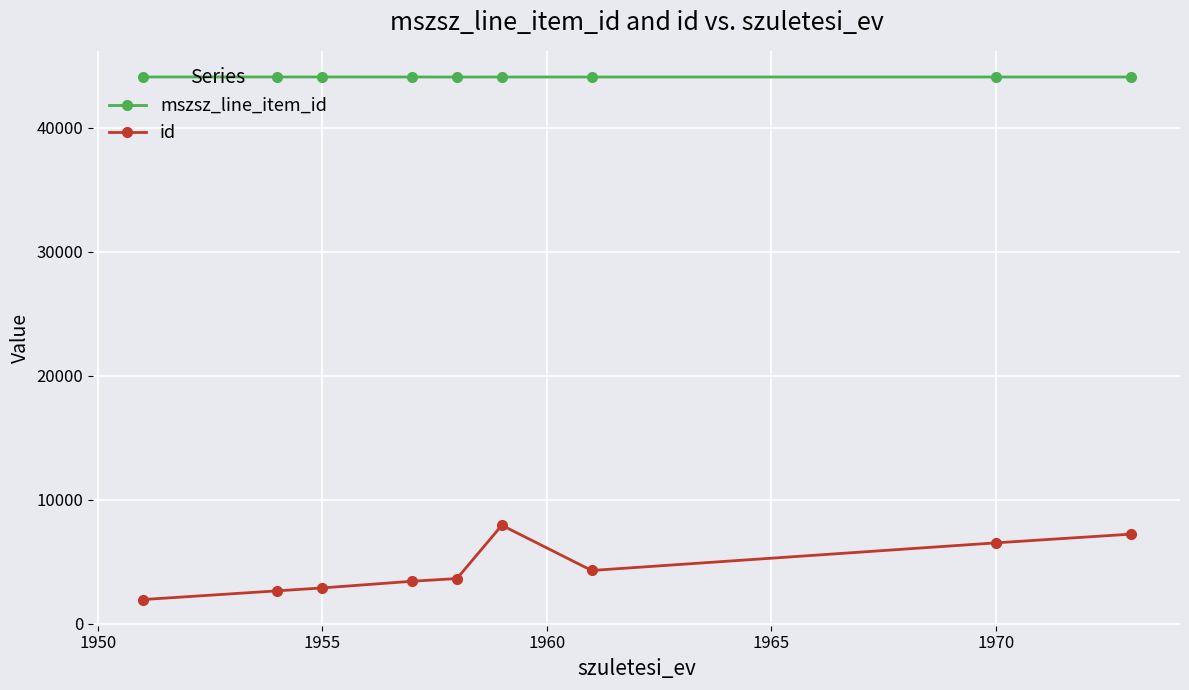

Which series has the largest total across all categories?

mszsz_line_item_id